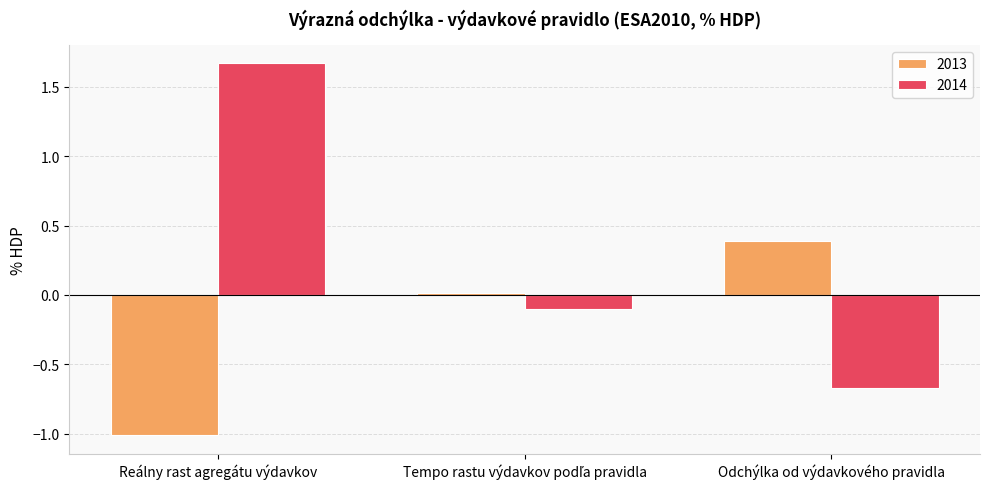

Are the bars grouped side by side (vs. stacked)?

Yes